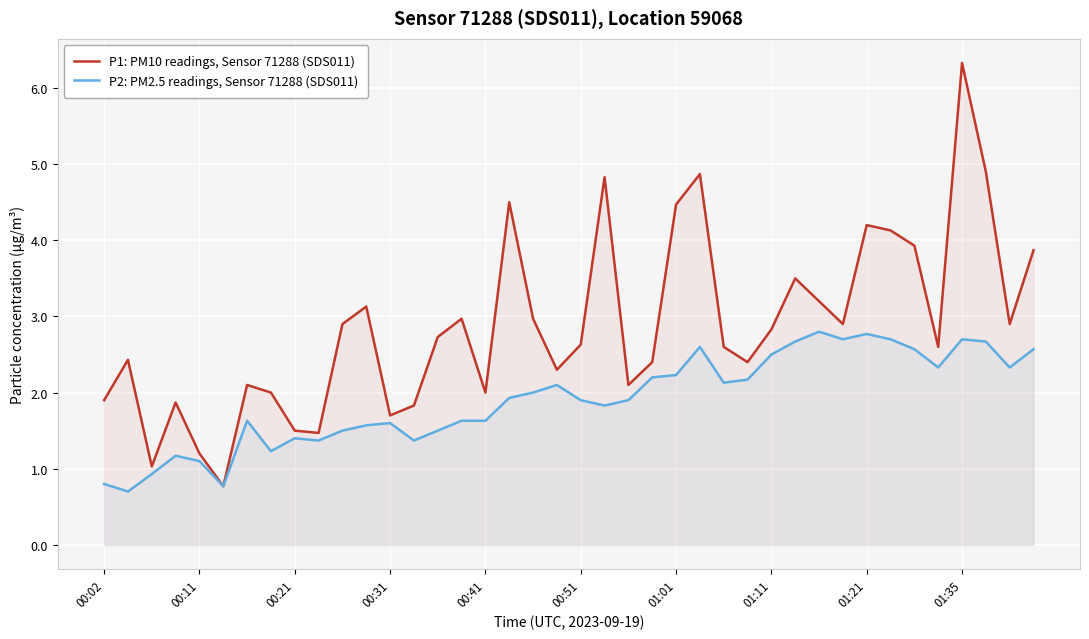

What is the difference between the second highest and minimum values in the P2: PM2.5 readings, Sensor 71288 (SDS011) series?

2.1